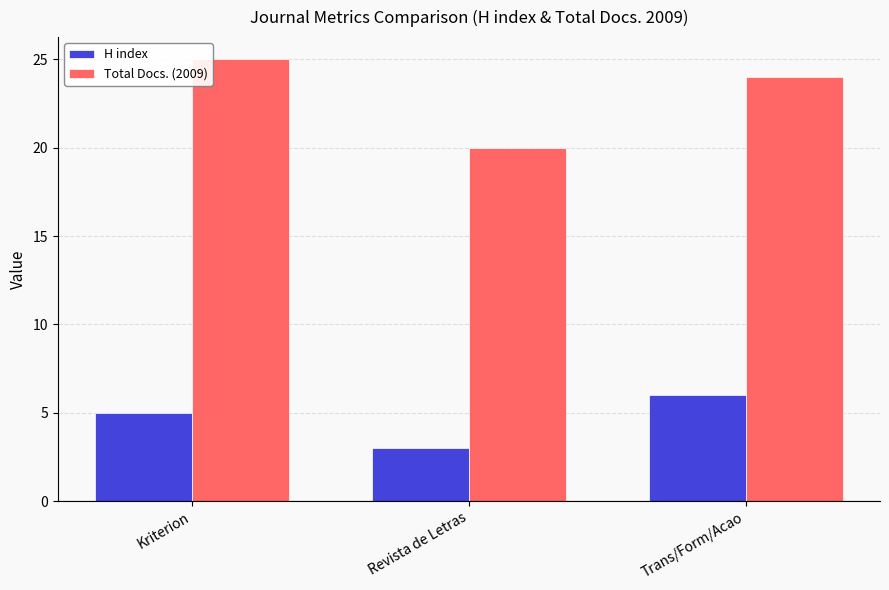

Read the H index value at Kriterion.

5